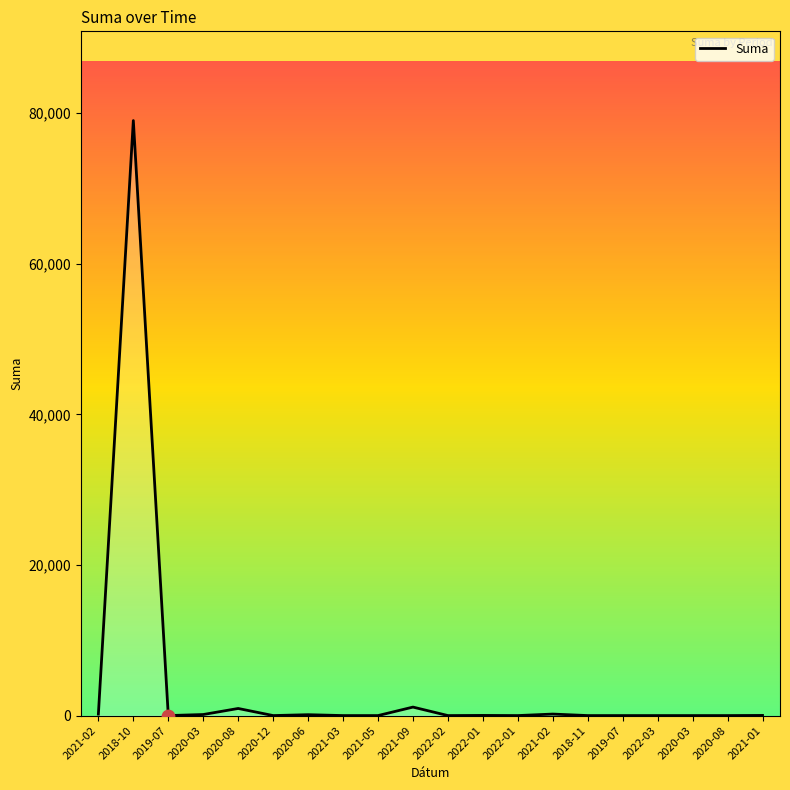

How many lines are shown in the chart?

1